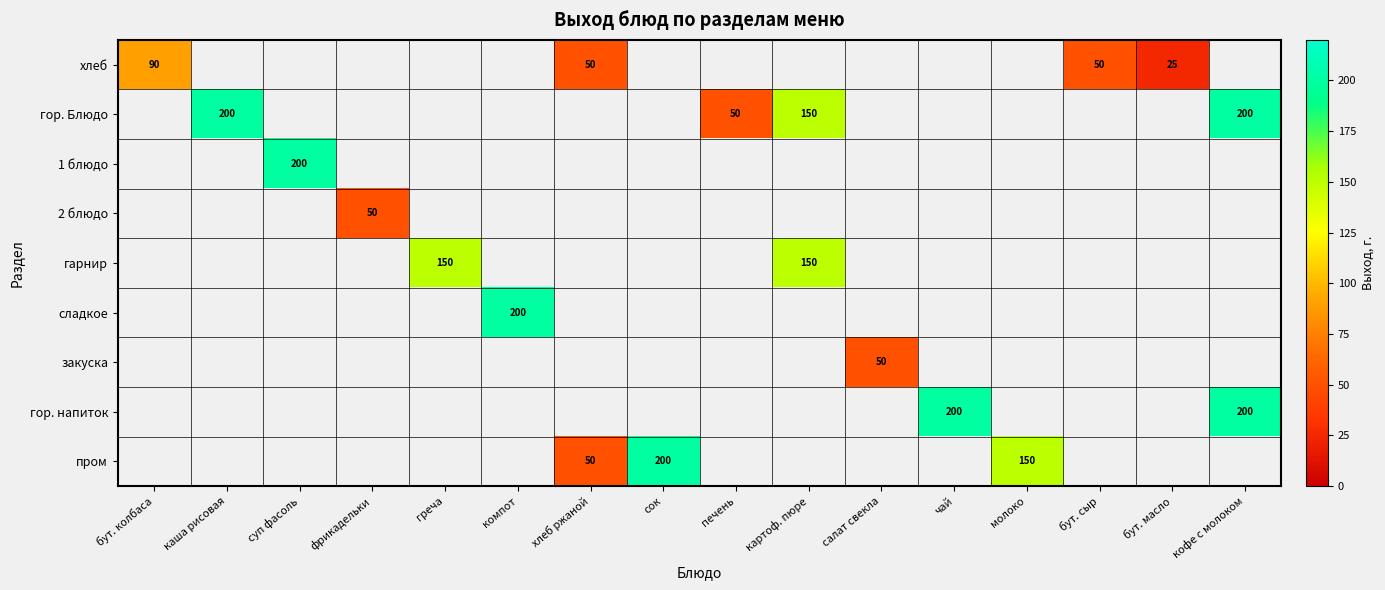

The value of пром at молоко is 64. True or false?

False